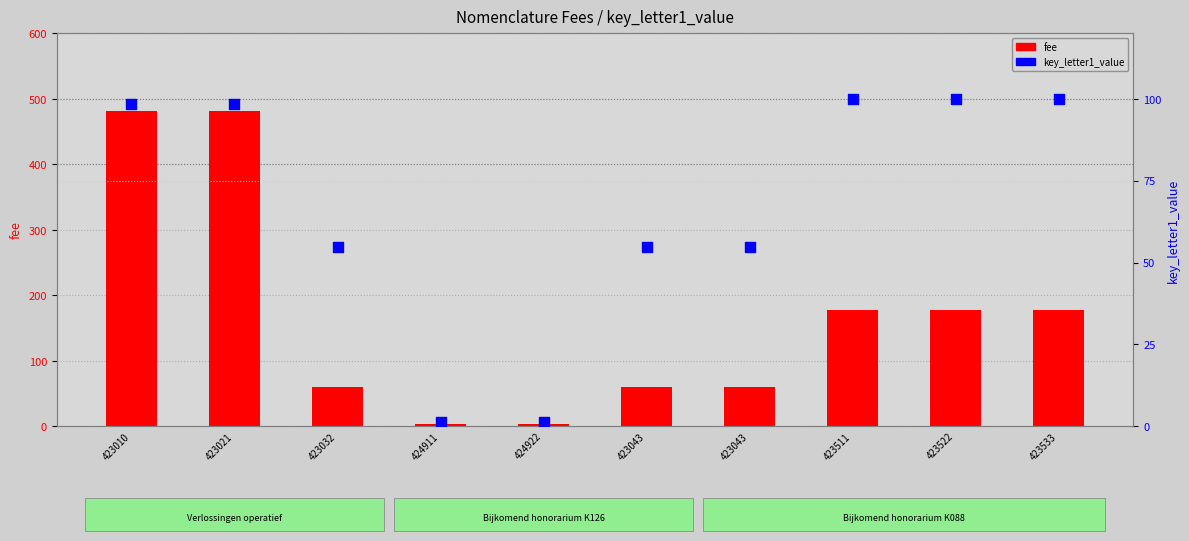

Which series has the widest spread of Y values?

fee